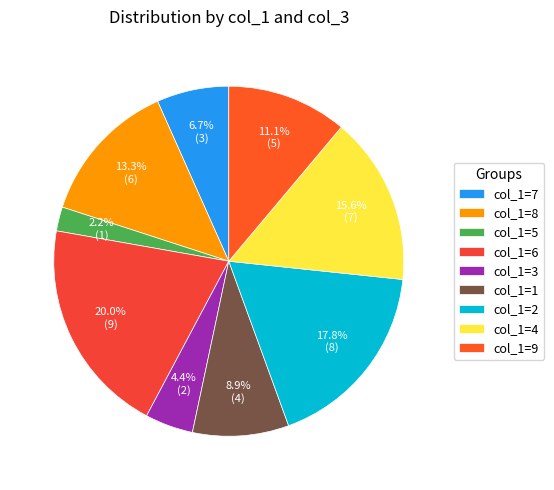

How many segments does this pie chart have?

9